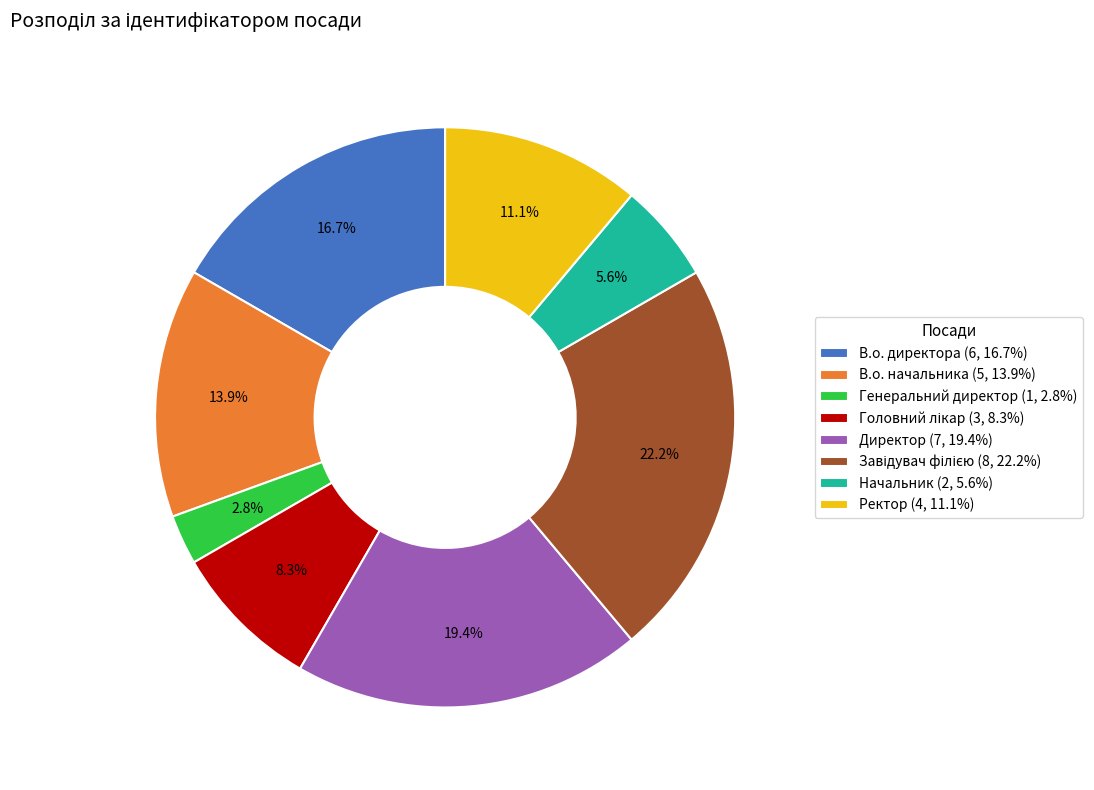

Which category has the smallest portion of the pie?

Генеральний директор